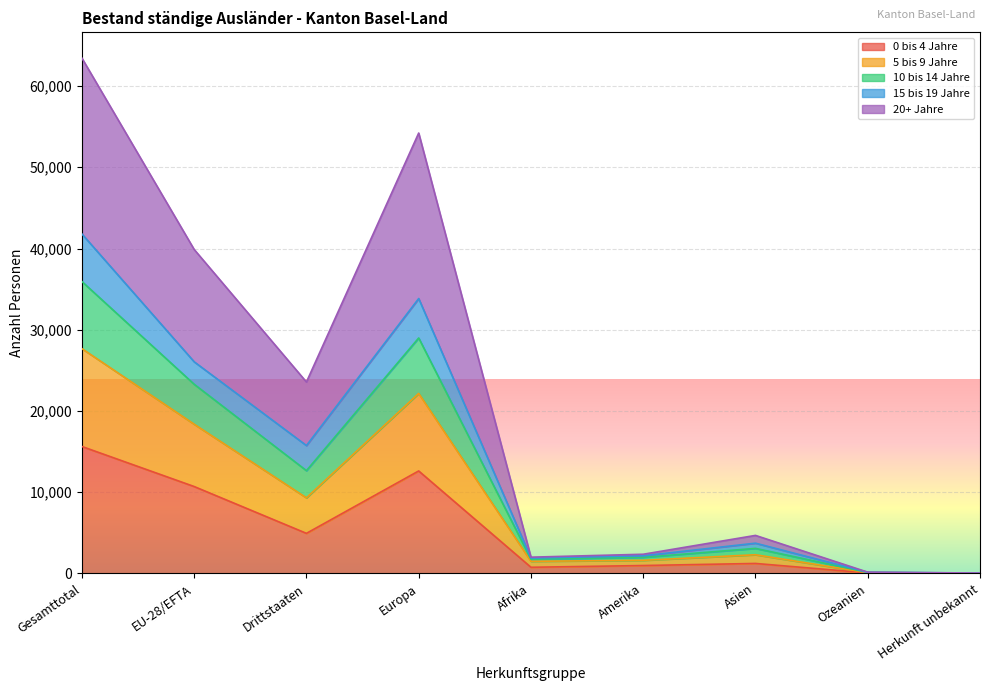

At which category is the sum across all series the highest?

Gesamttotal